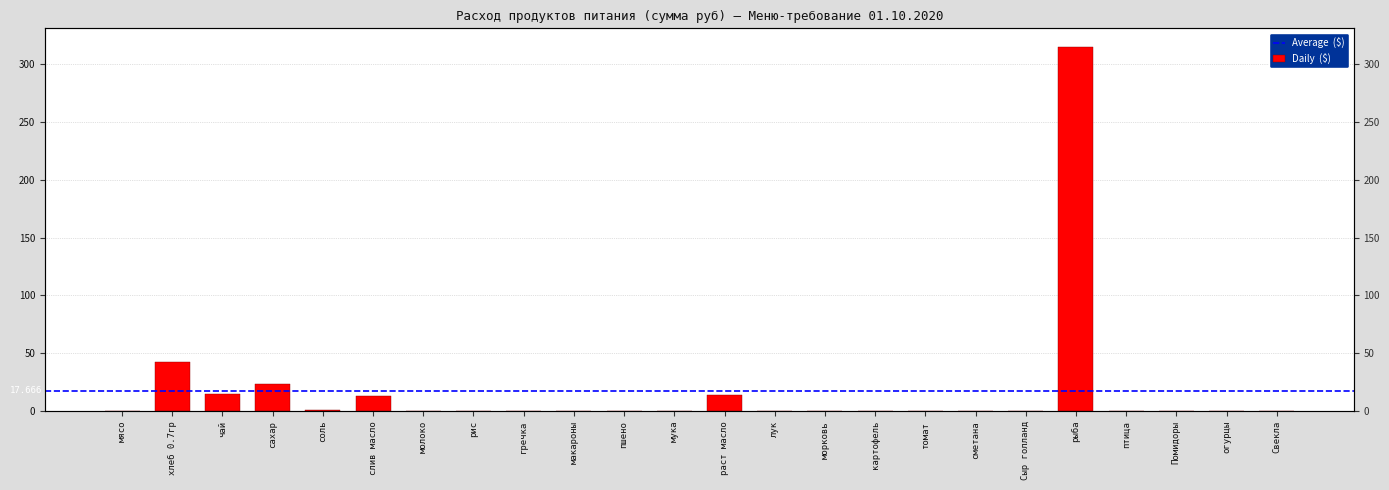

What is the sum of the values at гречка and рыба?

315.0